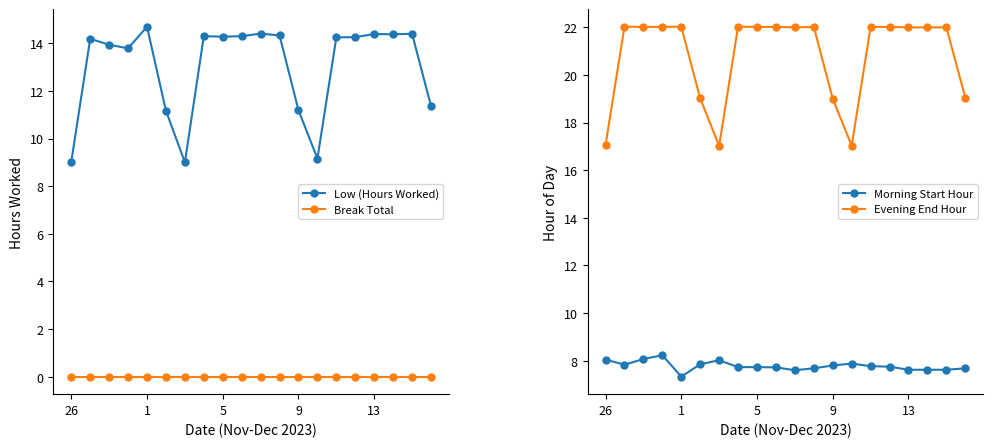

How many categories are shown in the chart?

20